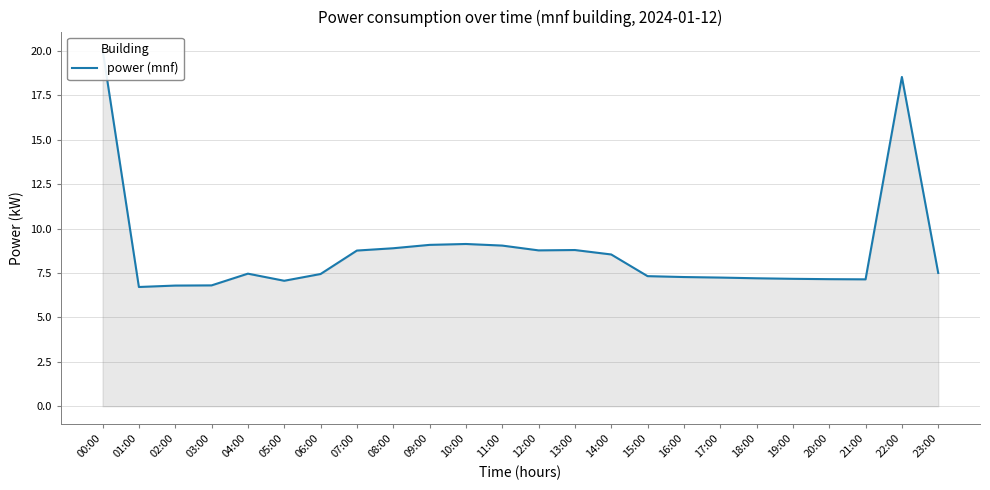

What position from the right is 09:00?

15